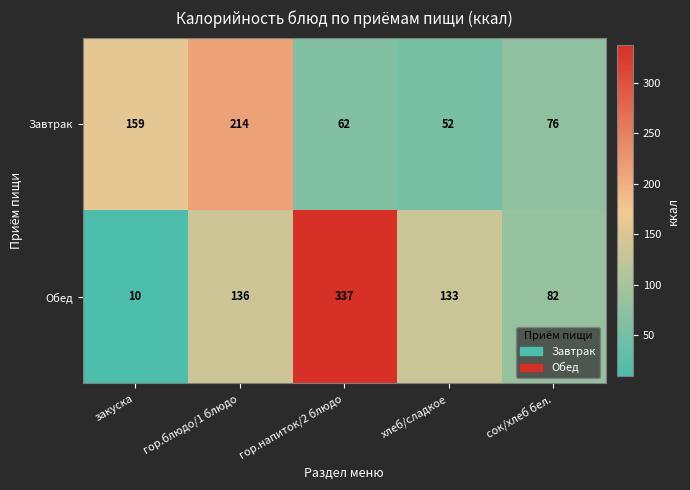

Reading left to right, extract all data points from this chart.

Завтрак: 159	214	62	52	76
Обед: 10	136	337	133	82